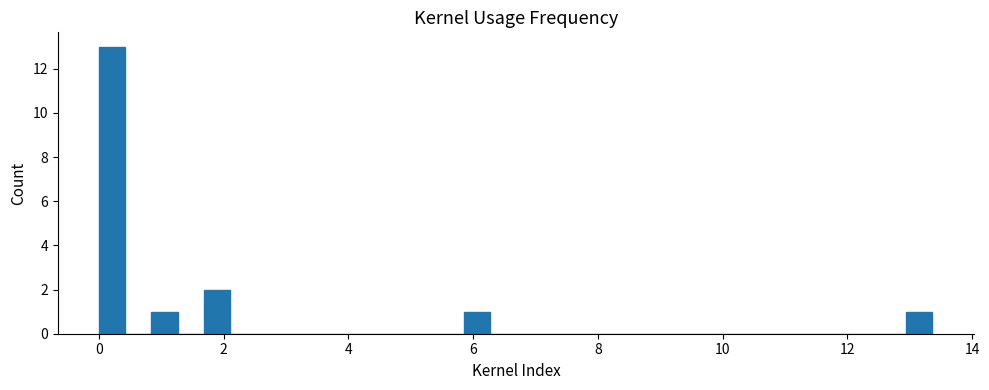

Read against the x-axis, roughly where is the centre of the tallest bar?

0.2